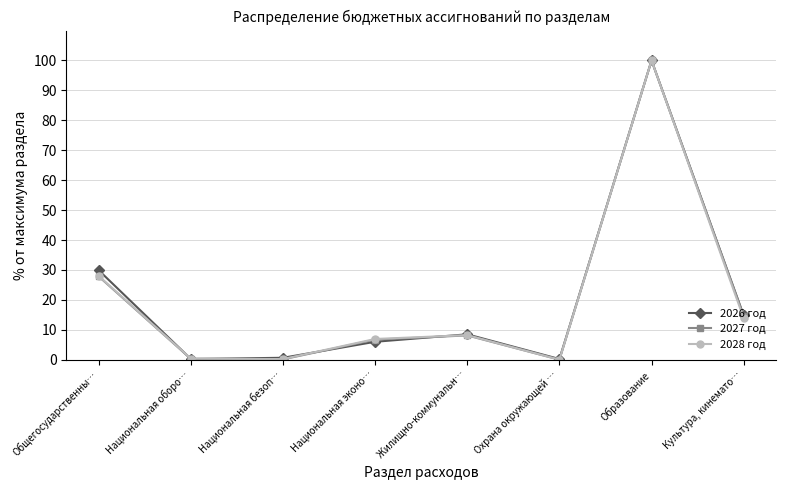

Is it true that 2027 год equals 27.8 at Общегосударственны…?

True